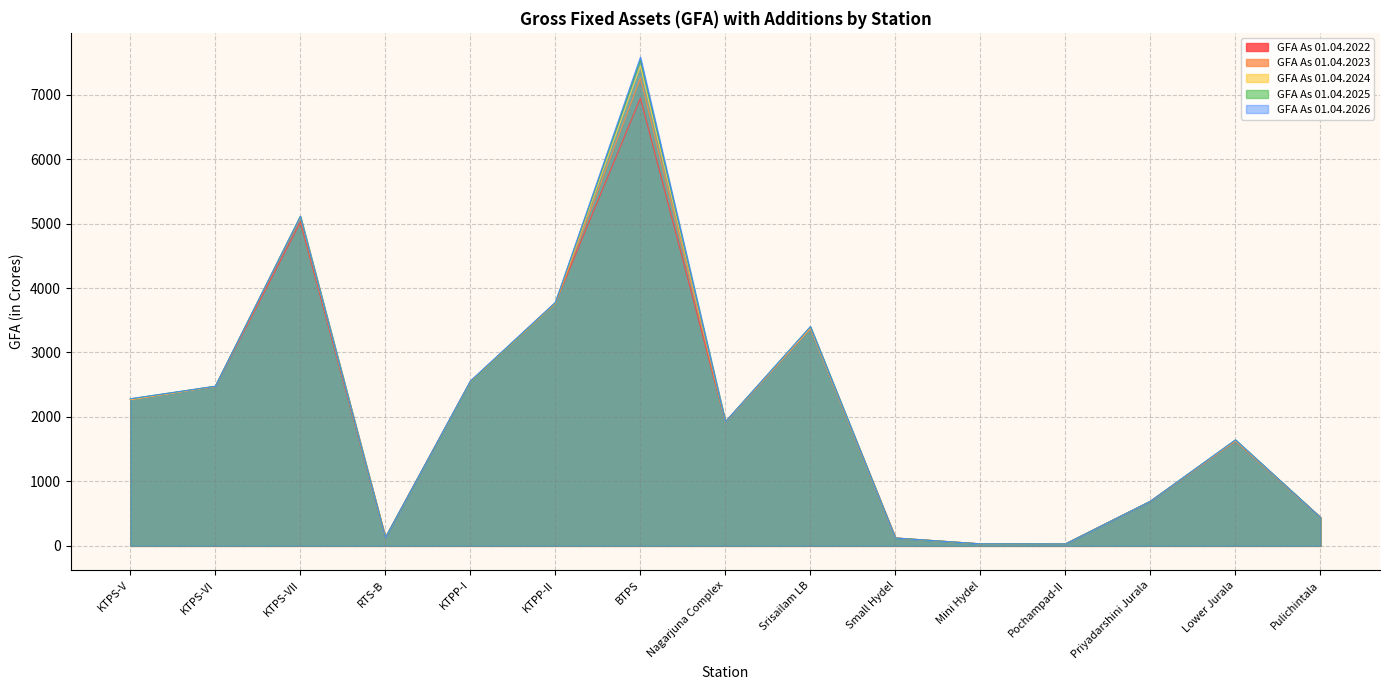

Which series has the largest total across all categories?

GFA As 01.04.2026